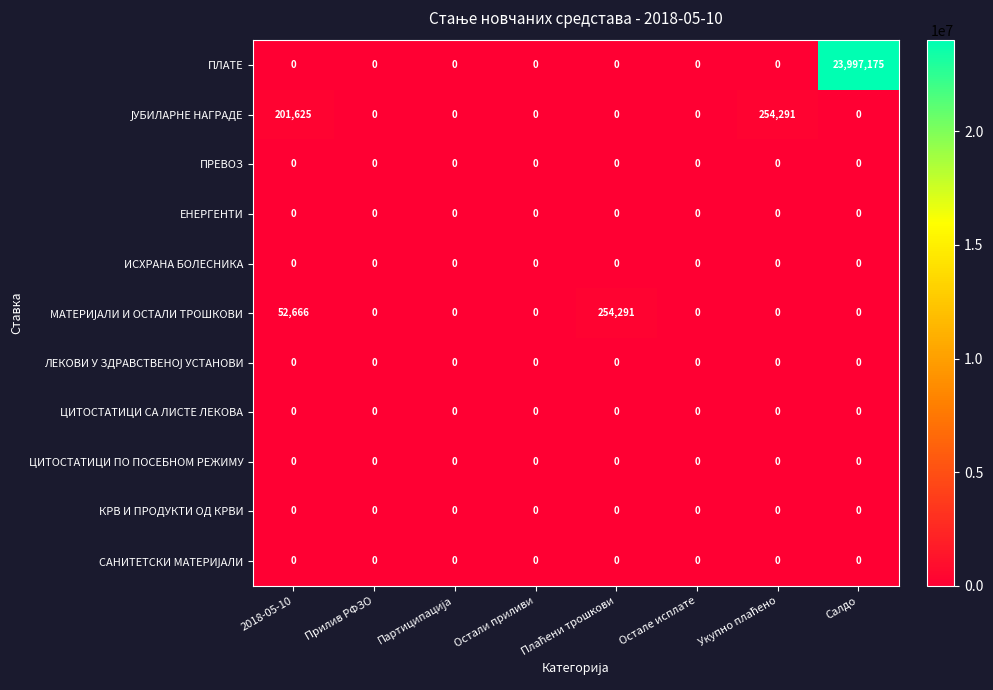

What is the maximum value shown in the chart?

23997175